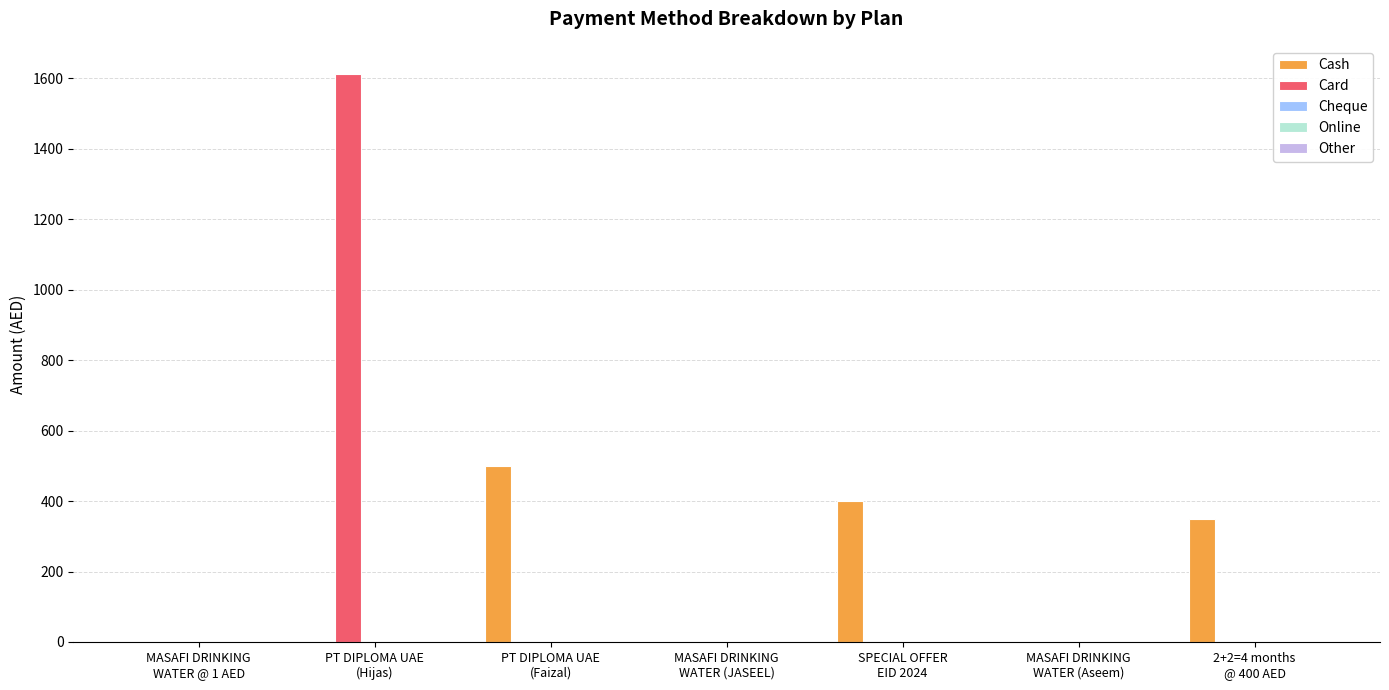

What is the spread (max minus min) of values at 2+2=4 months
@ 400 AED?

350